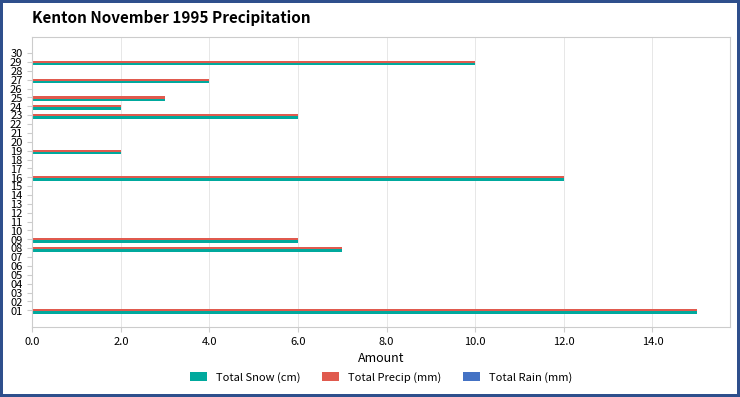

True or false: Total Precip (mm) has a value of 0 at 20.

True